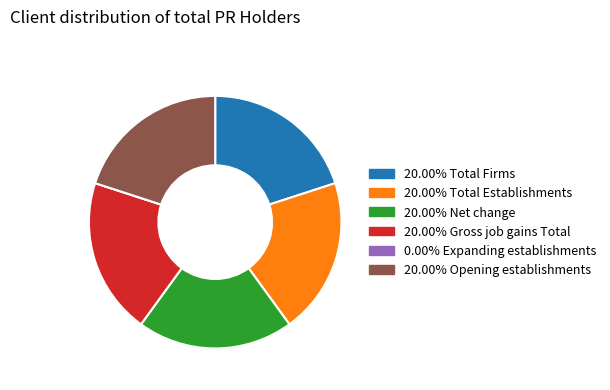

Is there a majority slice in this chart?

No